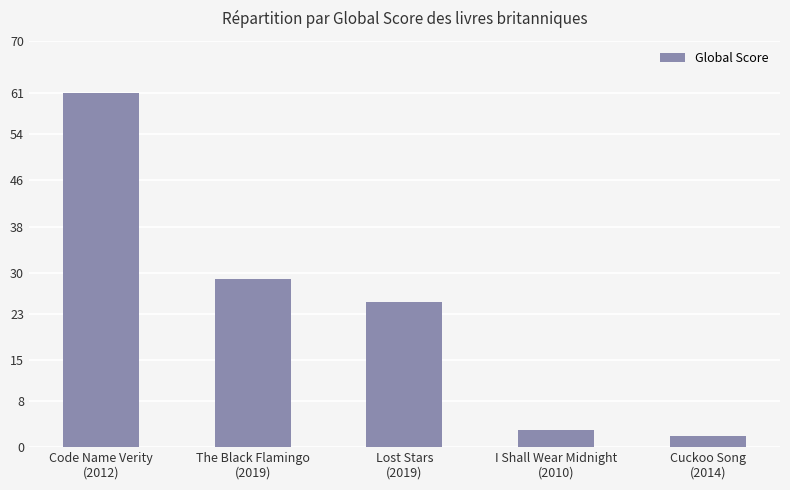

List the labels in order of value, largest first.

Code Name Verity
(2012), The Black Flamingo
(2019), Lost Stars
(2019), I Shall Wear Midnight
(2010), Cuckoo Song
(2014)